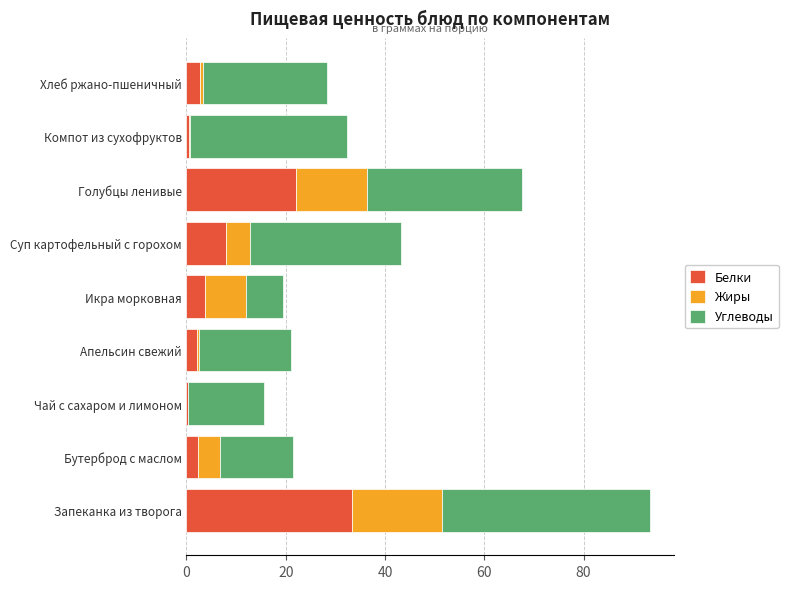

What is the sum of all Белки values?

75.5